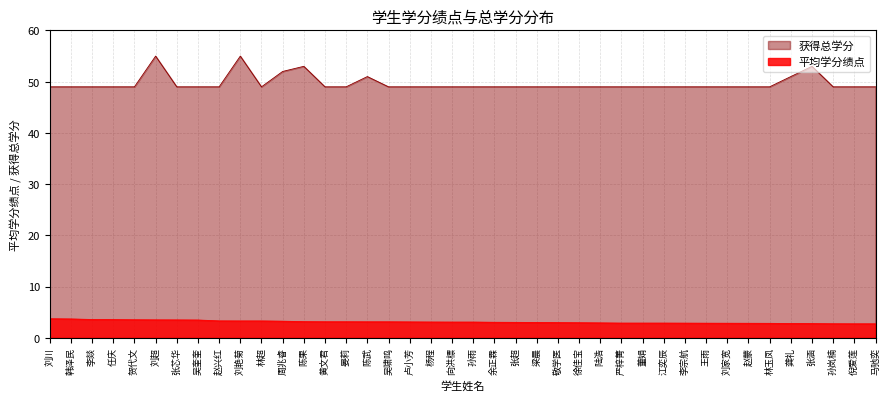

What is the value of the 平均学分绩点 point at the 27th from the left?

2.9